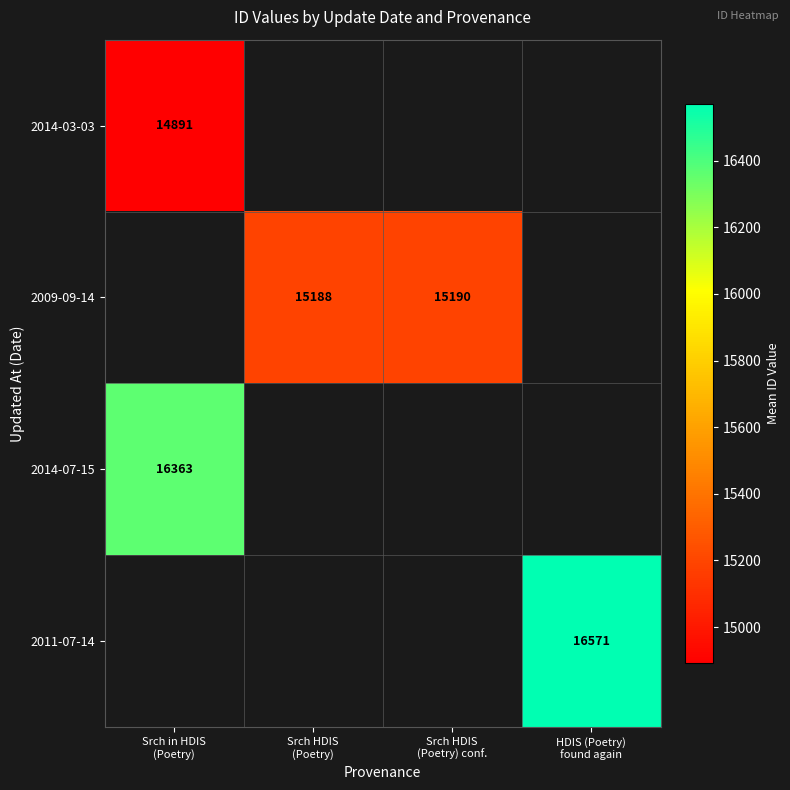

Which label corresponds to the largest value in the chart?

HDIS (Poetry)
found again